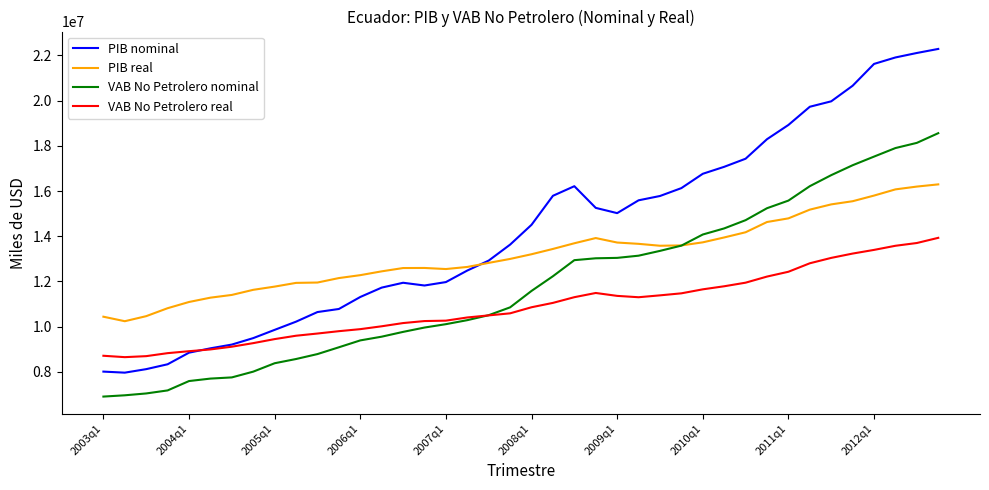

List the series in order of their peak value, lowest first.

VAB No Petrolero real, PIB real, VAB No Petrolero nominal, PIB nominal